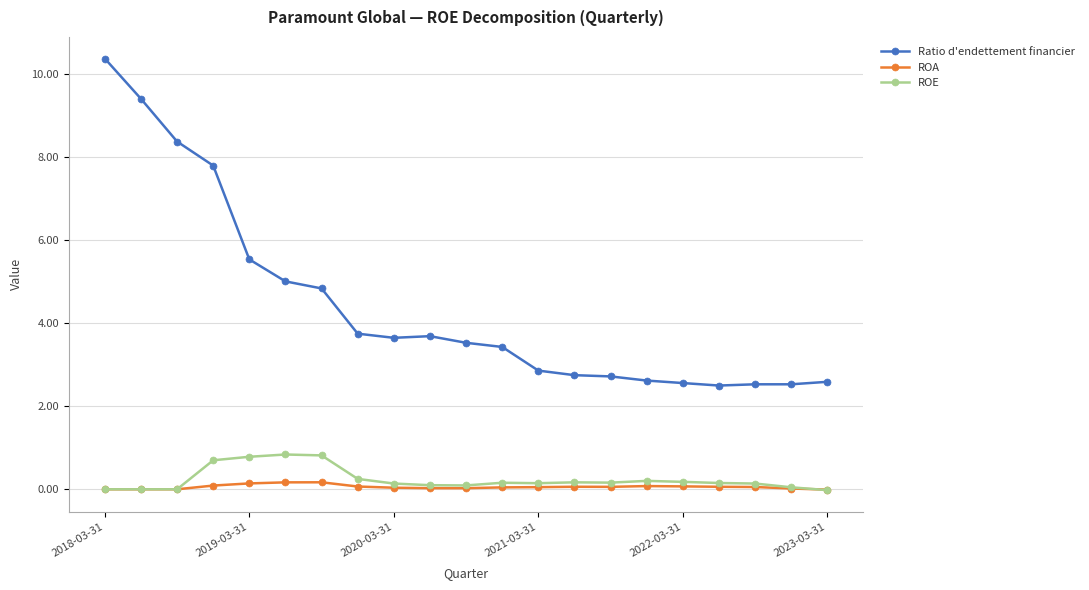

Which series has the largest total across all categories?

Ratio d'endettement financier